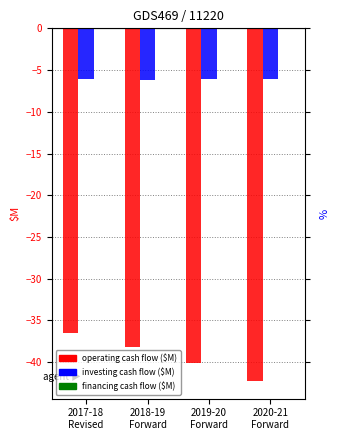

Reading left to right, list all the values displayed in this chart.

Net cash from operating: 2017-18
Revised=-36.4	2018-19
Forward=-38.1	2019-20
Forward=-40.1	2020-21
Forward=-42.3
Net cash from investing: 2017-18
Revised=-6.0	2018-19
Forward=-6.2	2019-20
Forward=-6.1	2020-21
Forward=-6.1
Net cash from financing: 2017-18
Revised=0.0	2018-19
Forward=0.0	2019-20
Forward=0.0	2020-21
Forward=0.0